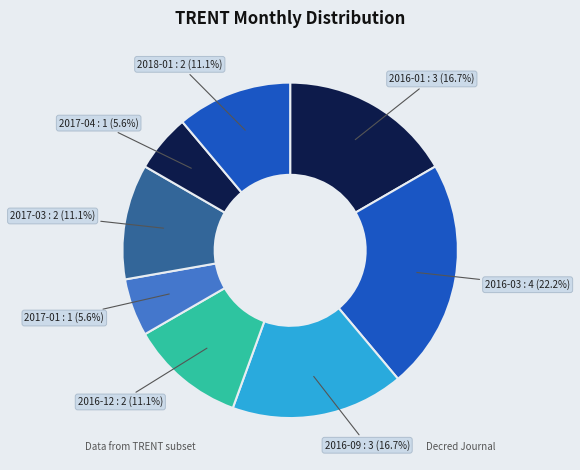

Which slice is the largest?

2016-03